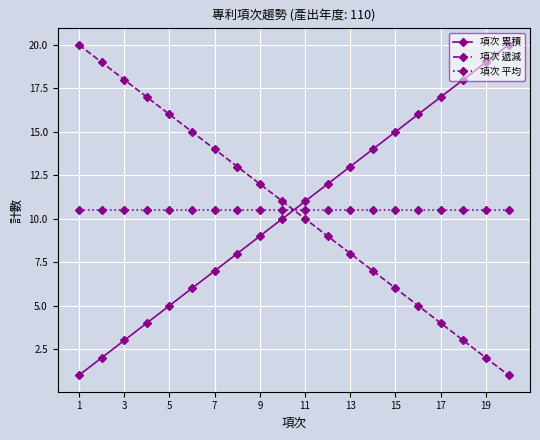

What is the minimum value for 項次 累積?

1.0